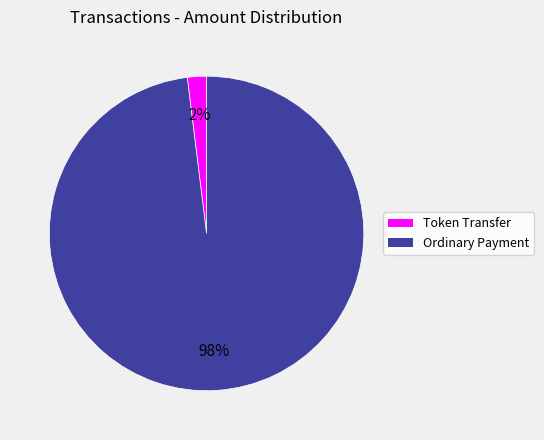

Combined, do Token Transfer and Ordinary Payment account for over 50%?

Yes